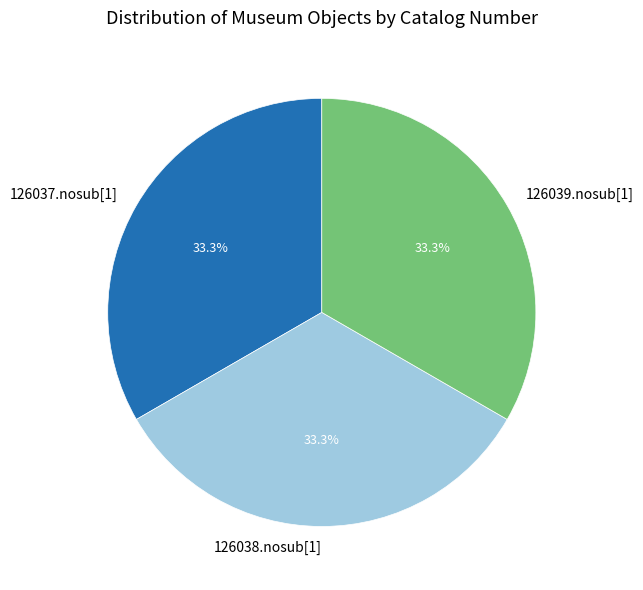

Is it true that 126039.nosub[1] is 23% of the pie?

False